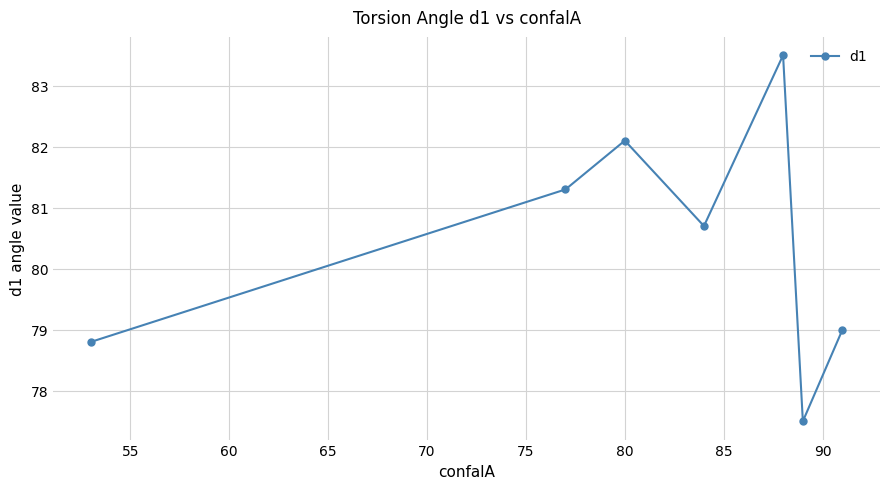

What is the greatest value displayed?

83.5